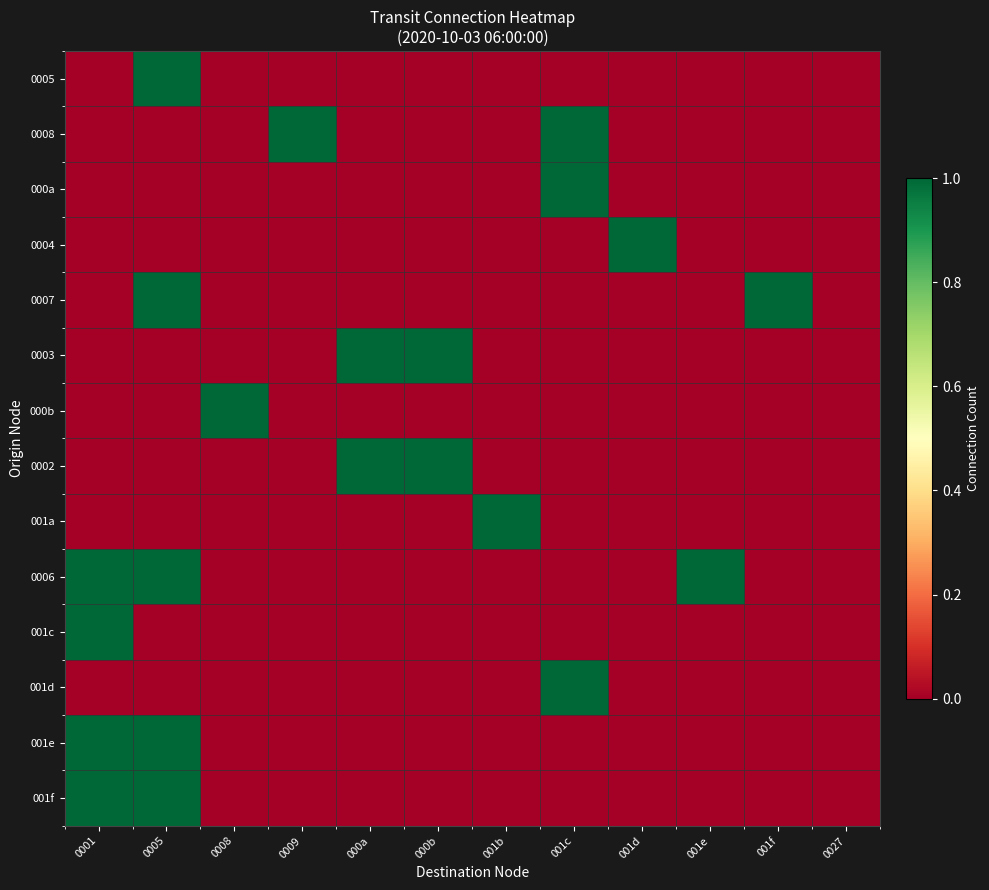

Rank the series at 001e from lowest to highest value.

0005, 0008, 000a, 0004, 0007, 0003, 000b, 0002, 001a, 001c, 001d, 001e, 001f, 0006